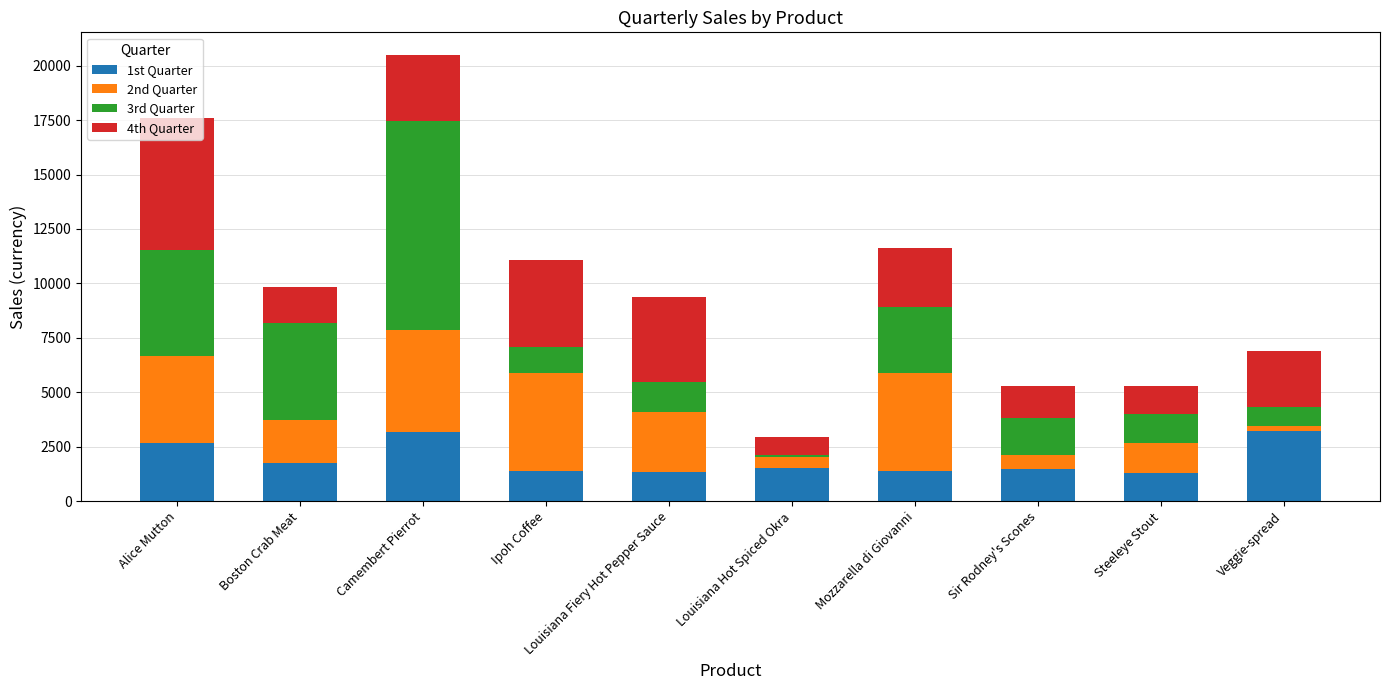

What is the difference between the second highest and minimum values in the 1st Quarter series?

1872.0